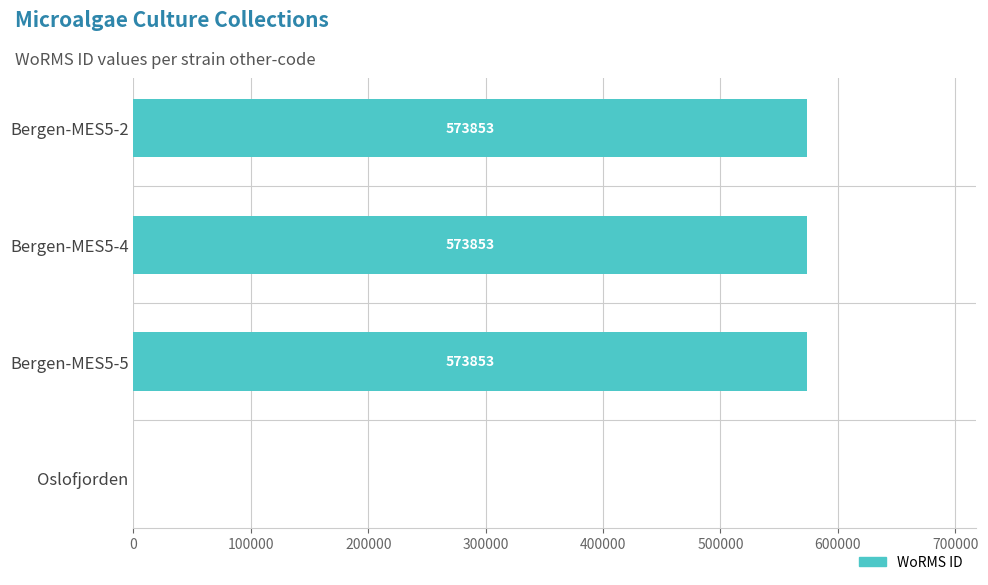

What is the sum of all values?

1721559